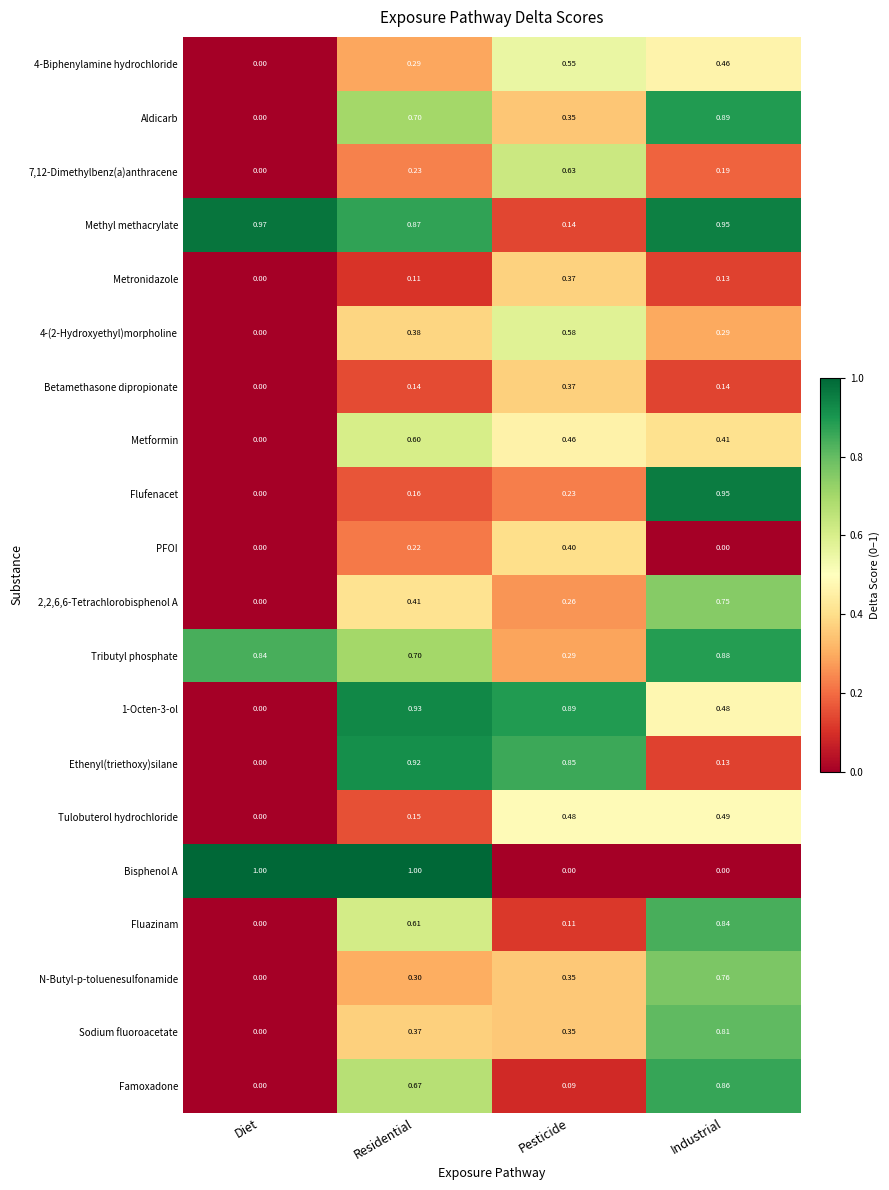

Rank the categories by 2,2,6,6-Tetrachlorobisphenol A value from highest to lowest.

Industrial, Residential, Pesticide, Diet